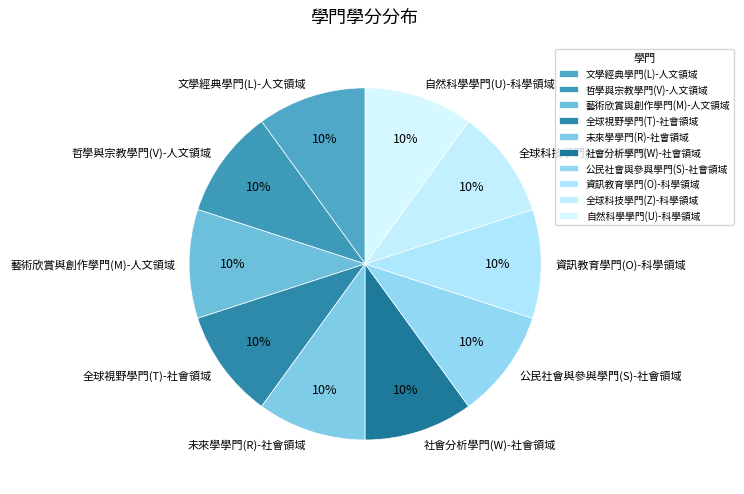

True or false: 文學經典學門(L)-人文領域 accounts for 20% of the total.

False